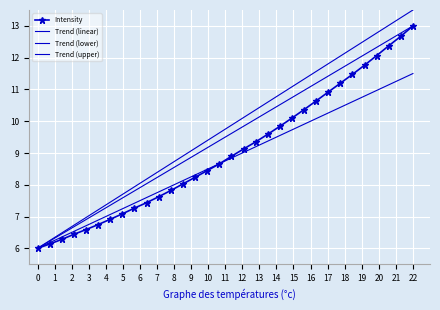

Which category has the highest value in the Intensity series?

22